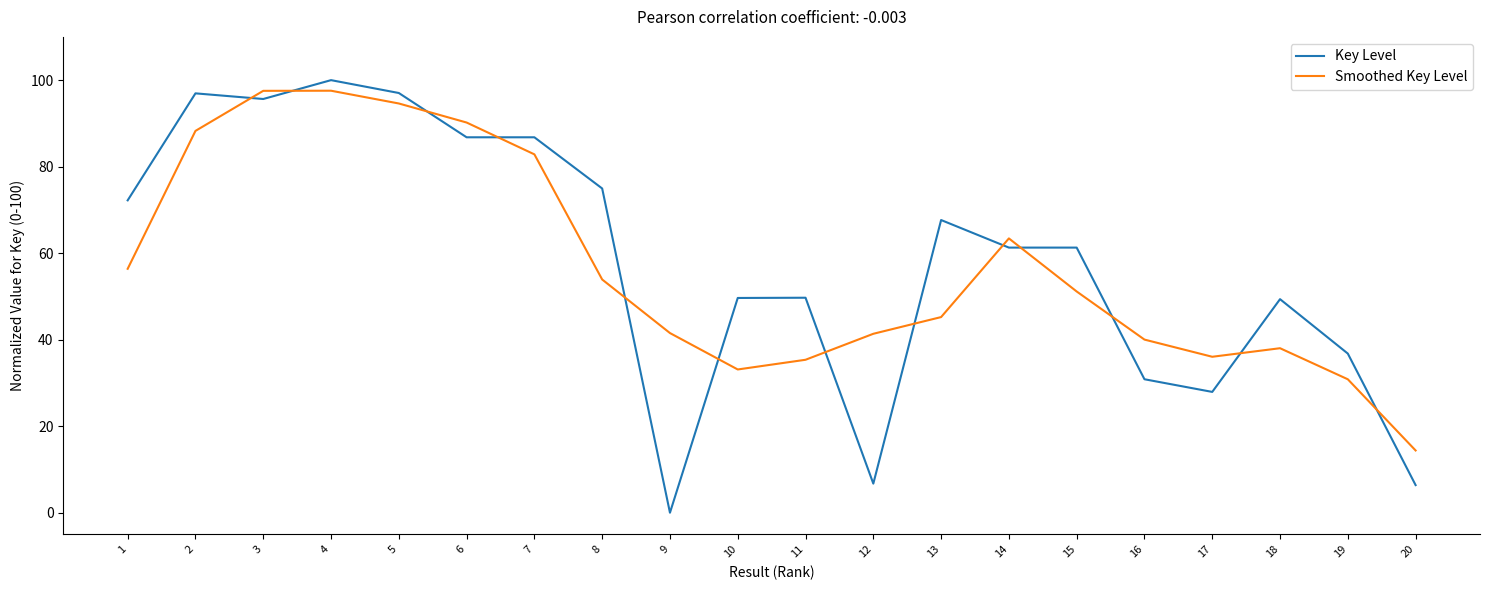

Is the value of Smoothed Key Level at 6 greater than the value of Key Level at 15?

Yes